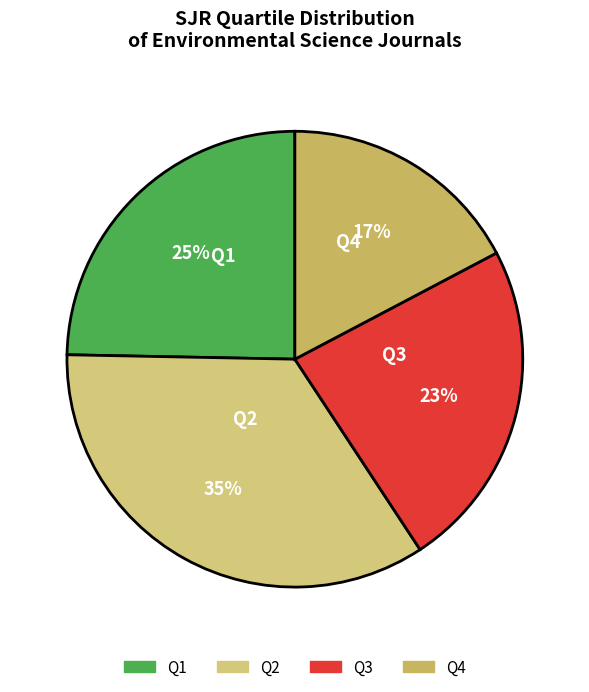

Count the number of slices in the pie.

4